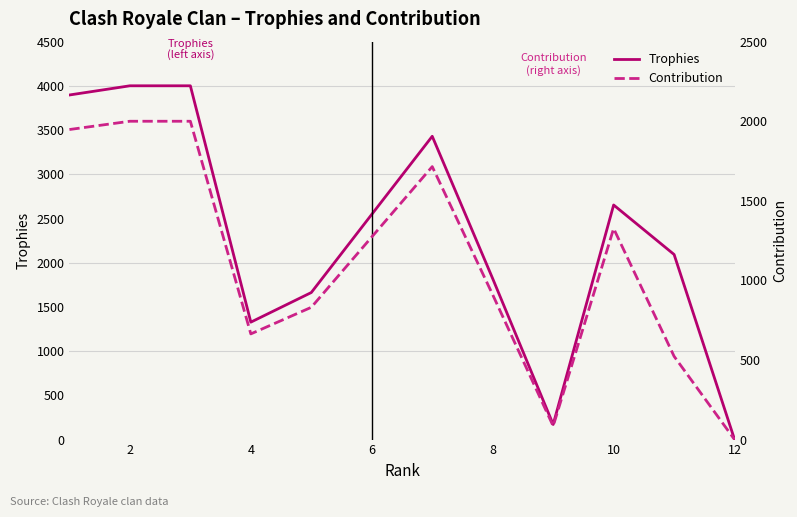

What is the highest value of the Trophies series?

4001